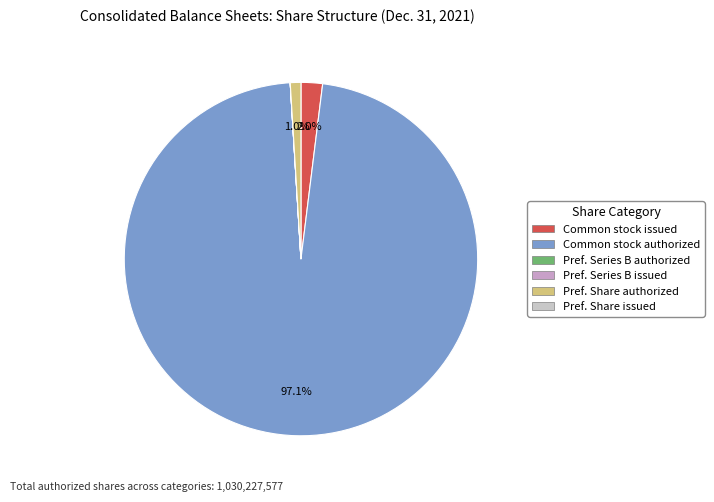

Does any single category account for the majority?

Yes